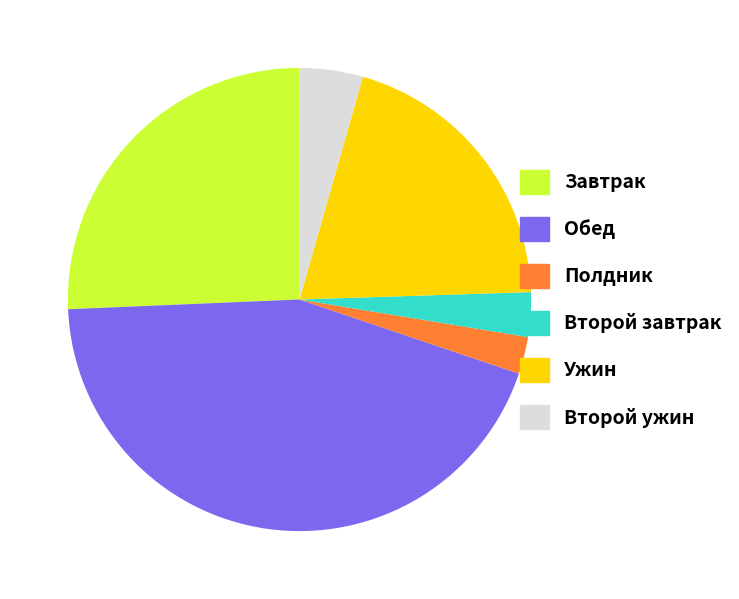

Is it true that Обед is 44% of the pie?

True